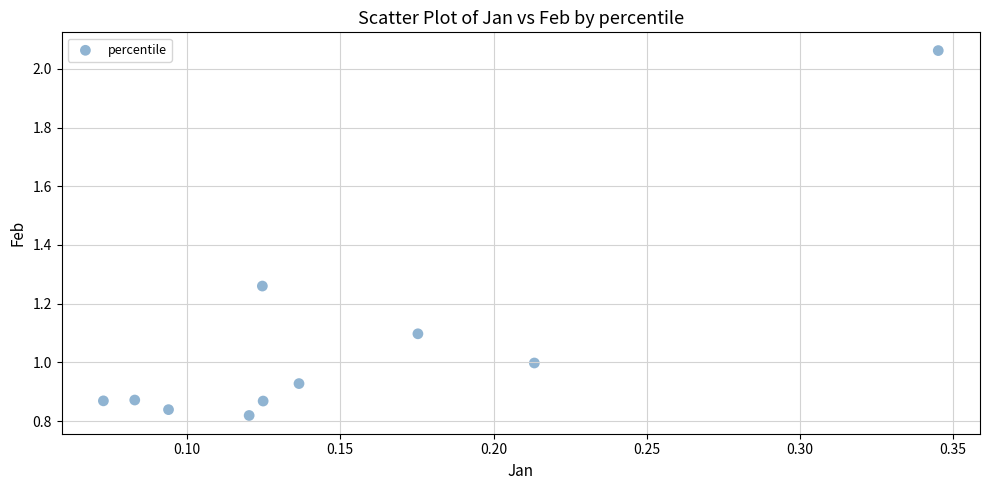

What is the average Y value?

1.1